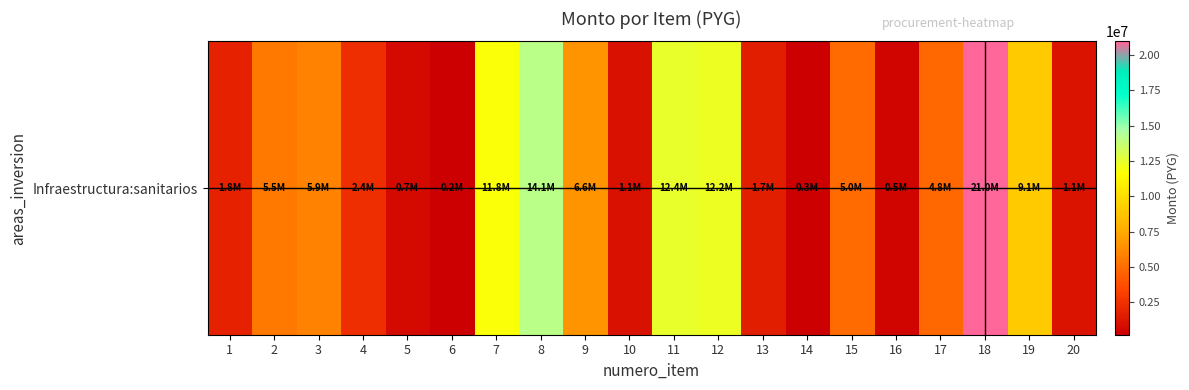

Reading left to right, what are all the values shown in this chart?

1825617	5505560	5910667	2382794	707863	219064	11783687	14113546	6618672	1099758	12399878	12241165	1666560	284977	4987918	518931	4799106	20963549	9067500	1136667